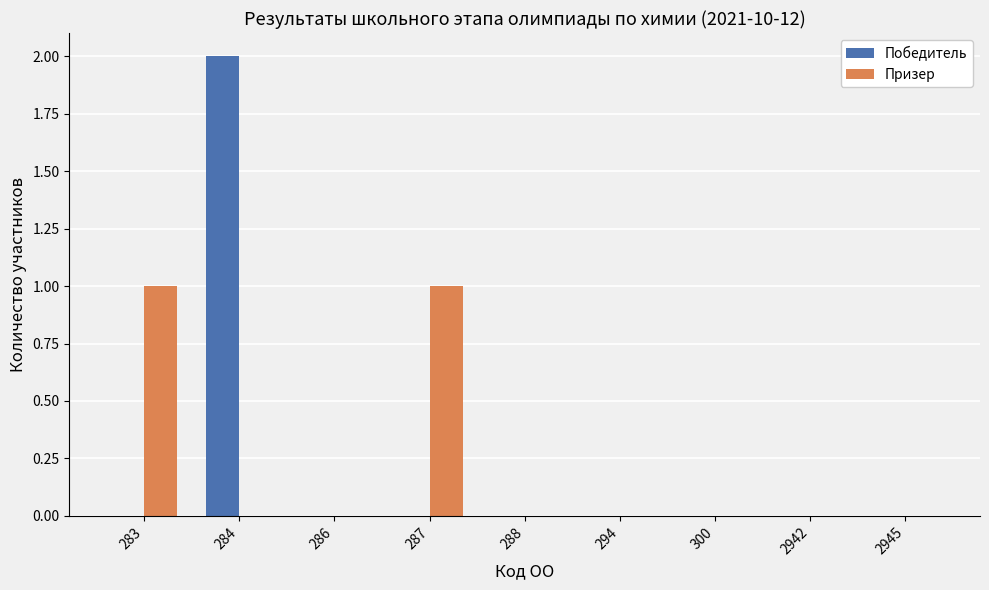

Is it true that Призер equals 1 at 286?

False